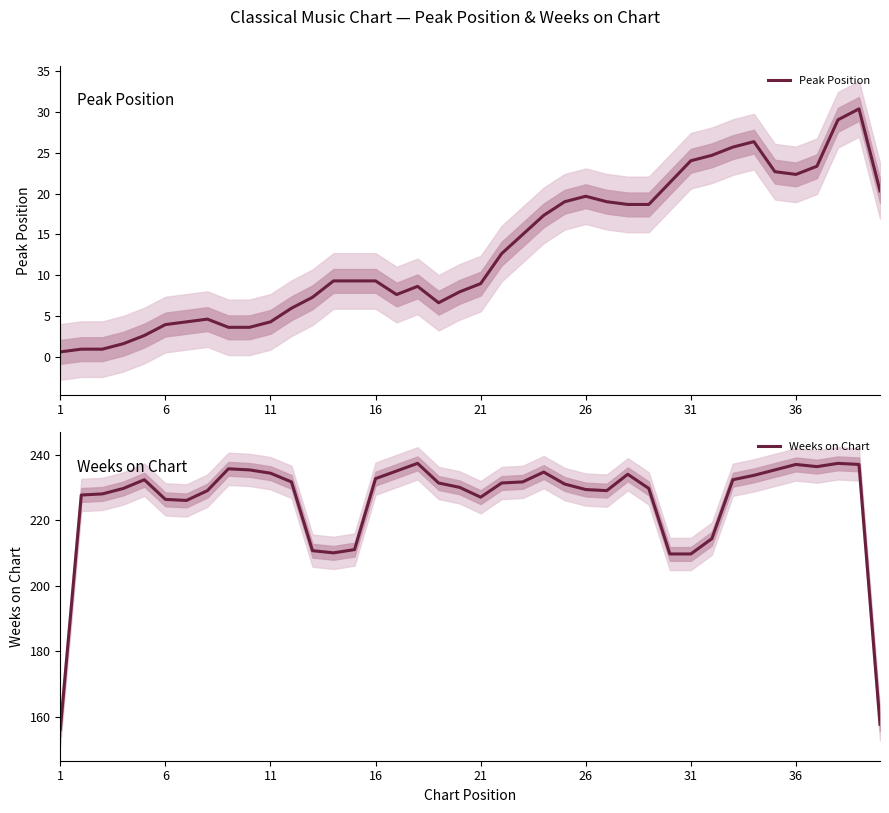

What is the greatest value displayed?

237.3